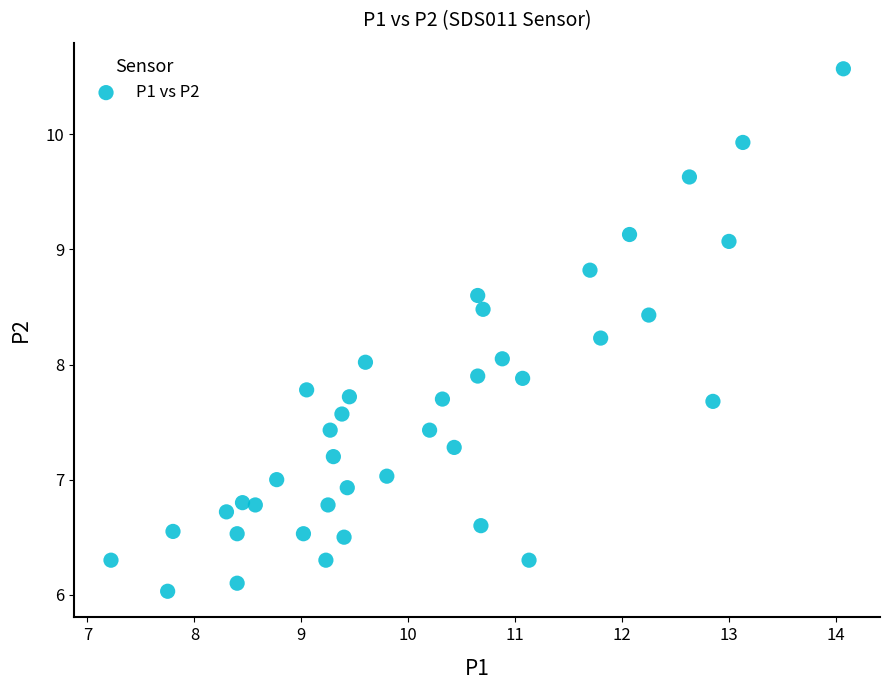

What is the range of Y values (max minus min)?

4.5